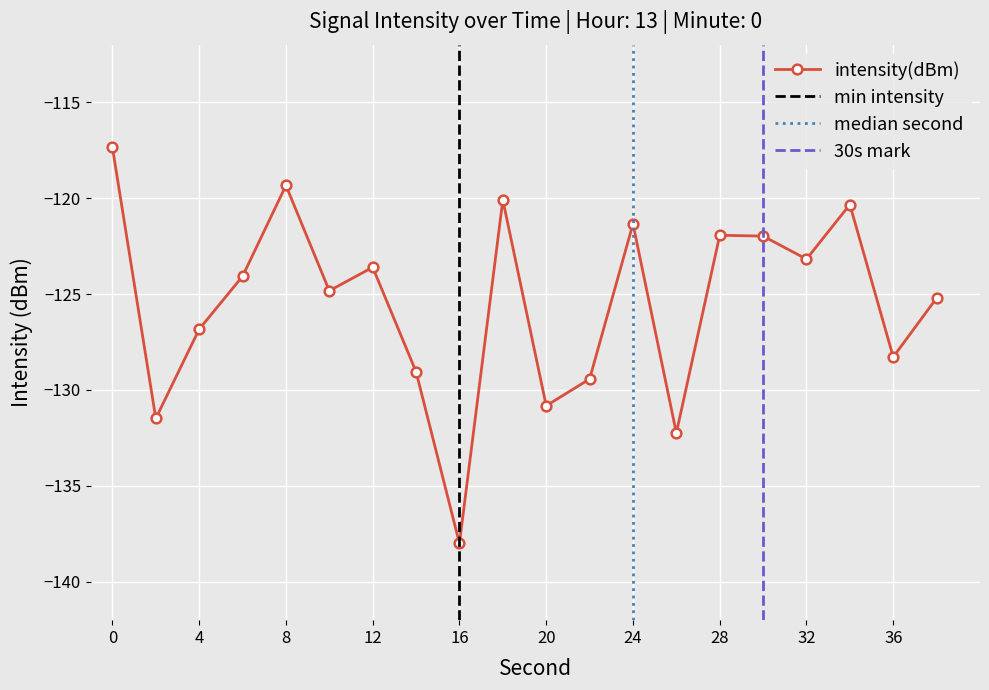

Rank the categories by value from highest to lowest.

0, 8, 18, 34, 24, 28, 30, 32, 12, 6, 10, 38, 4, 36, 14, 22, 20, 2, 26, 16